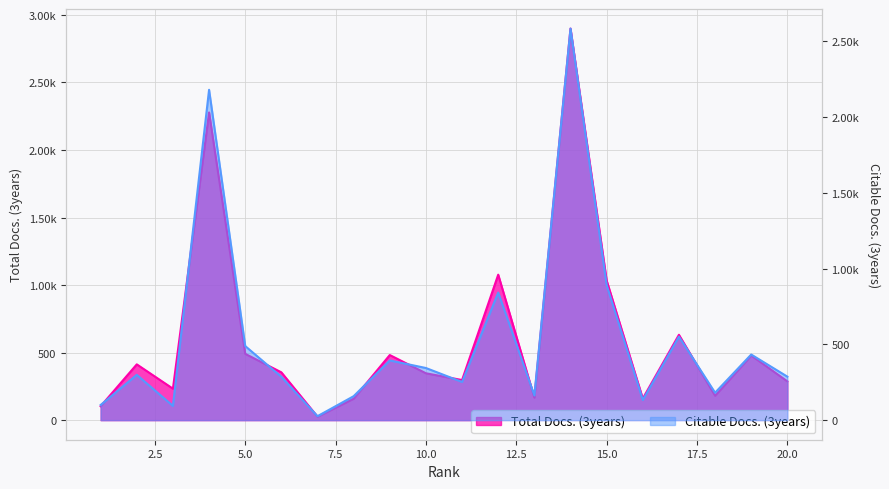

How many series are shown in this chart?

2